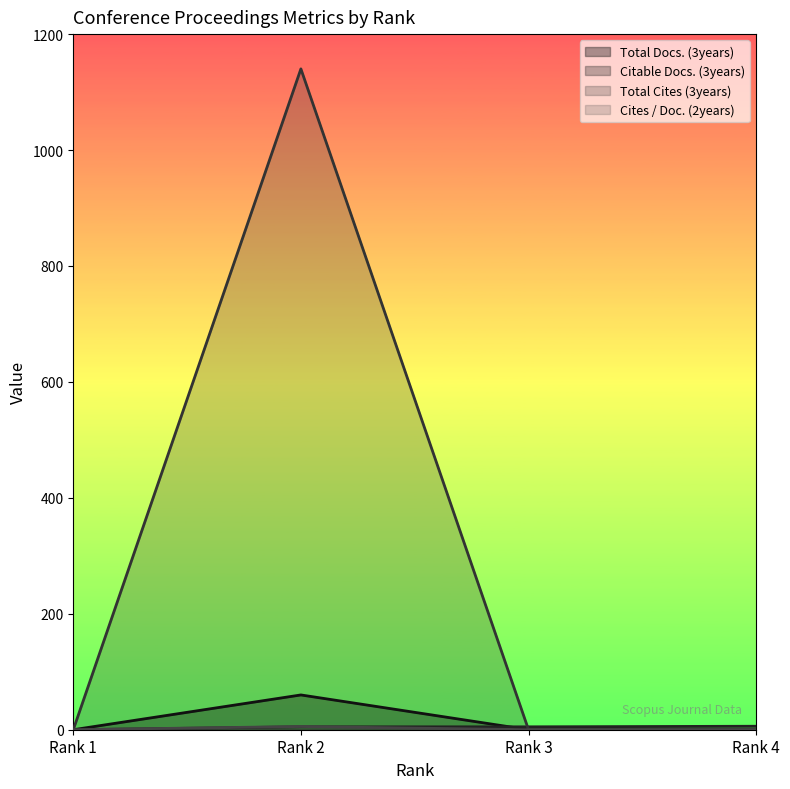

The Cites / Doc. (2years) series shows 0.0 at Rank 4. True or false?

True